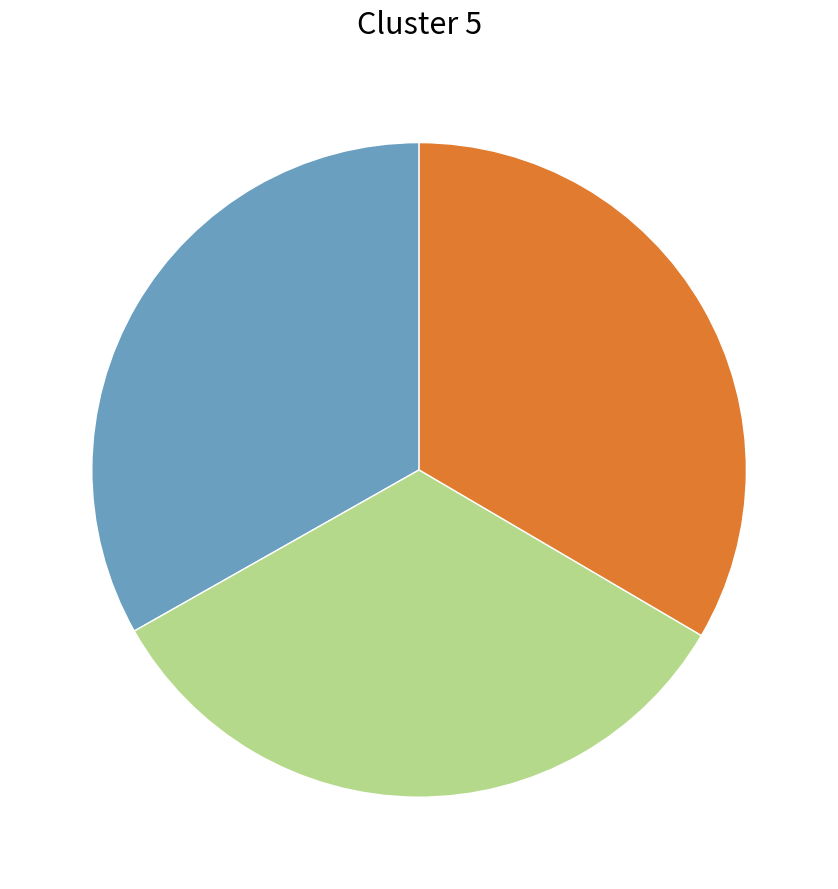

Does any single category account for the majority?

No